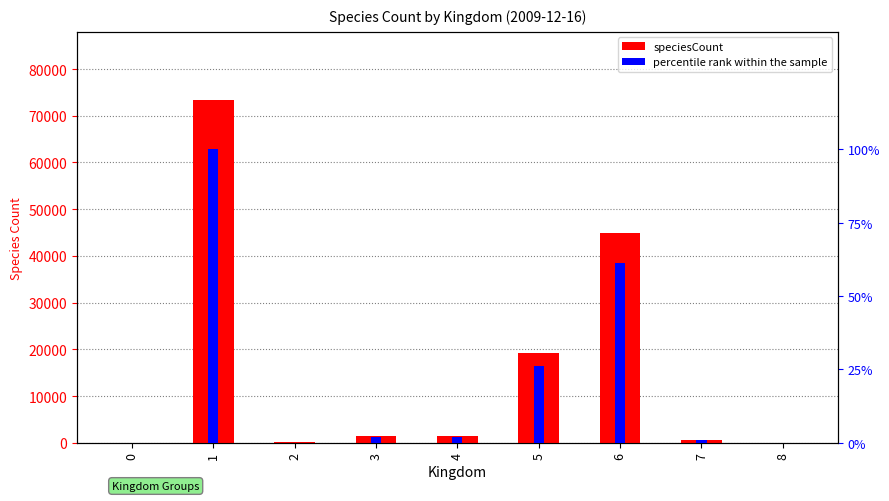

What is the difference between the percentile rank within the sample values at 8 and 2?

0.1